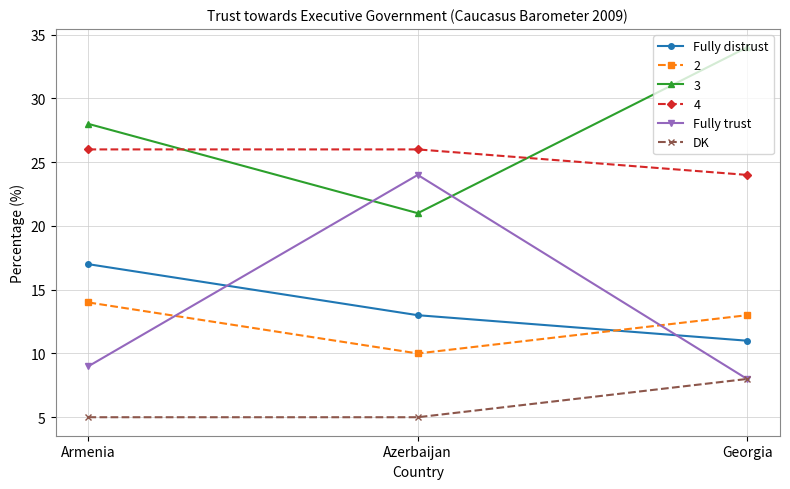

What is the minimum value for Fully distrust?

11